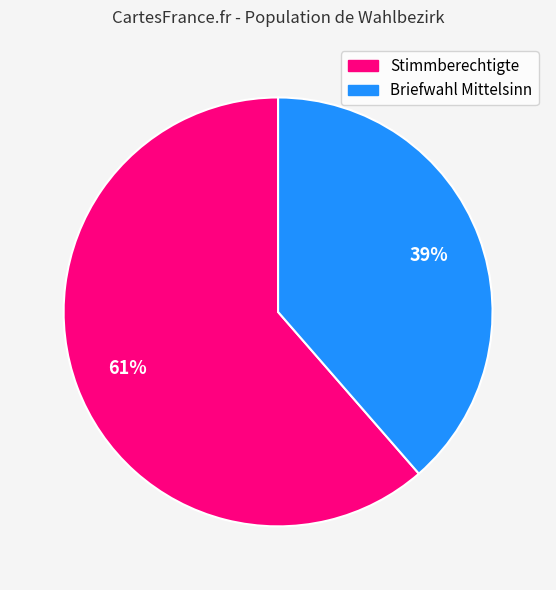

To the nearest percent, what portion does Briefwahl Mittelsinn represent?

39%